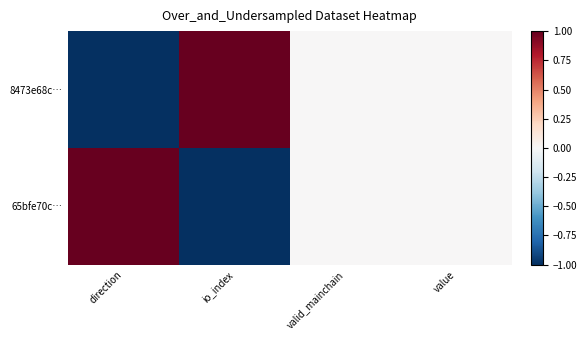

Reading left to right, transcribe all the data shown in this chart.

8473e68c…: direction=-1	io_index=1	valid_mainchain=0	value=0
65bfe70c…: direction=1	io_index=-1	valid_mainchain=0	value=0